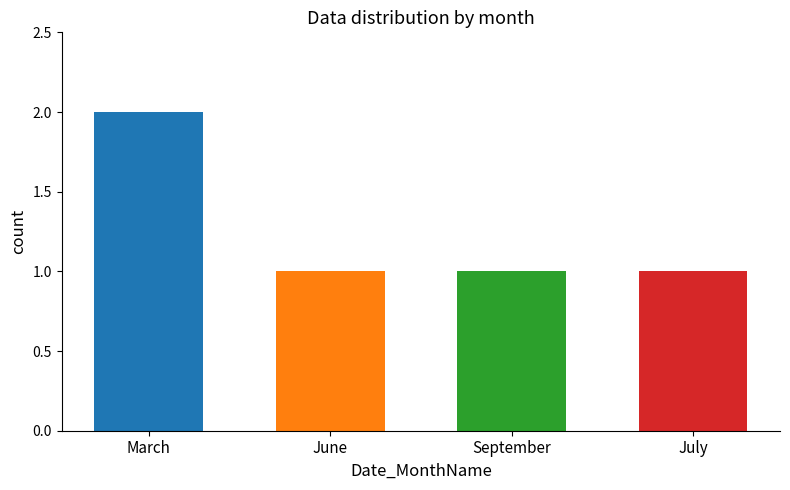

What is the label of the 3rd bar from the left?

September